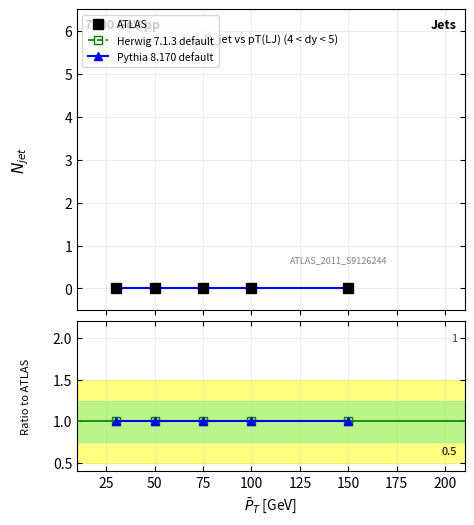

Is the value of Pythia 8.170 default at 0 greater than the value of Herwig 7.1.3 default at 100?

No